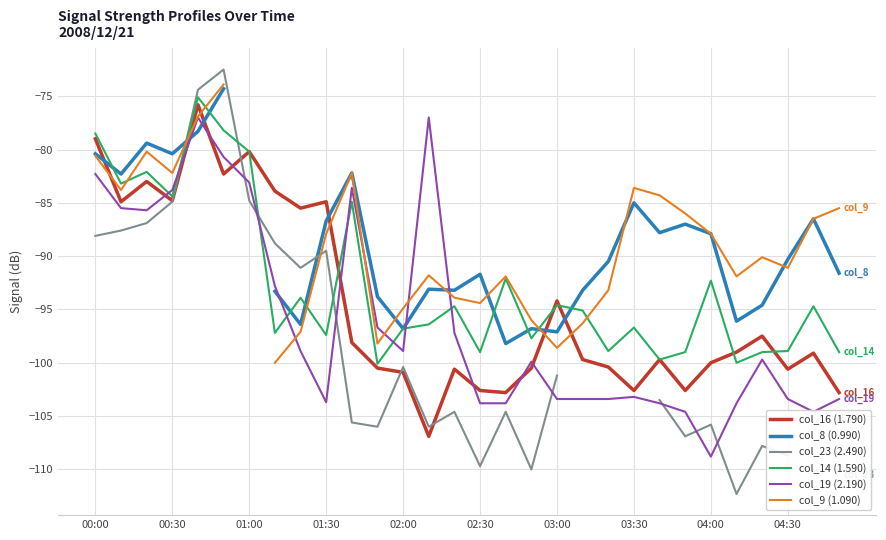

What is the maximum value for col_16 (1.790)?

-75.8